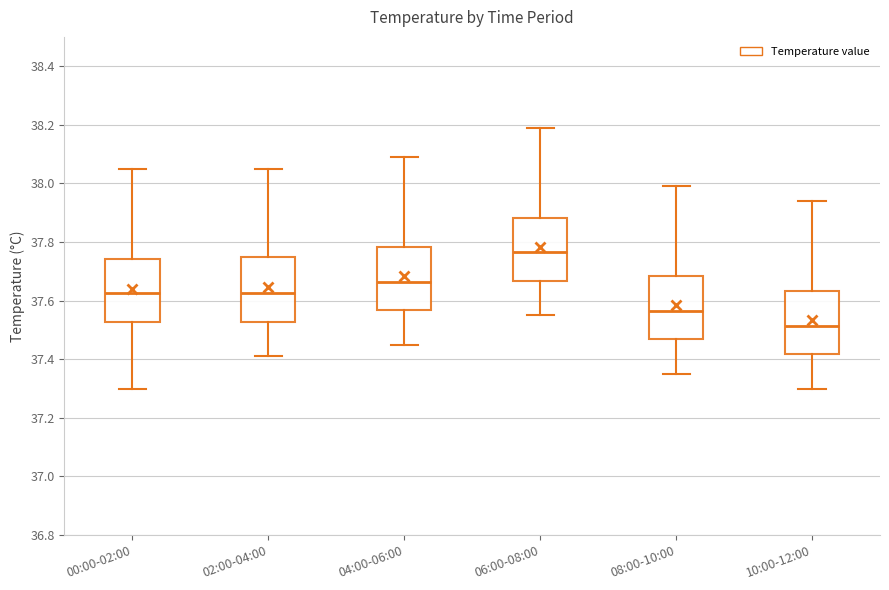

Which box's median line is the highest?

06:00-08:00